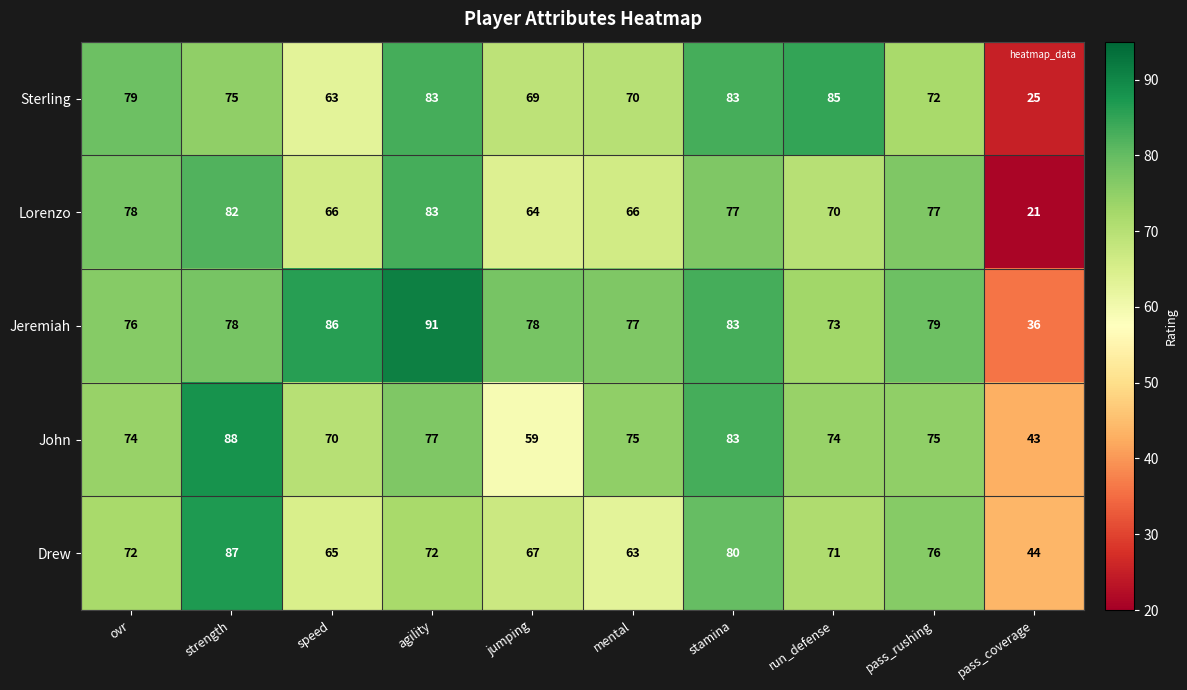

What is the sum of all Lorenzo values?

684